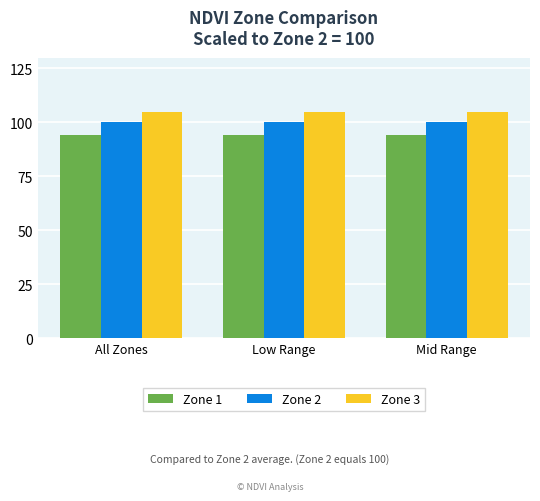

At Mid Range, list the series in order from largest to smallest.

Zone 3, Zone 2, Zone 1